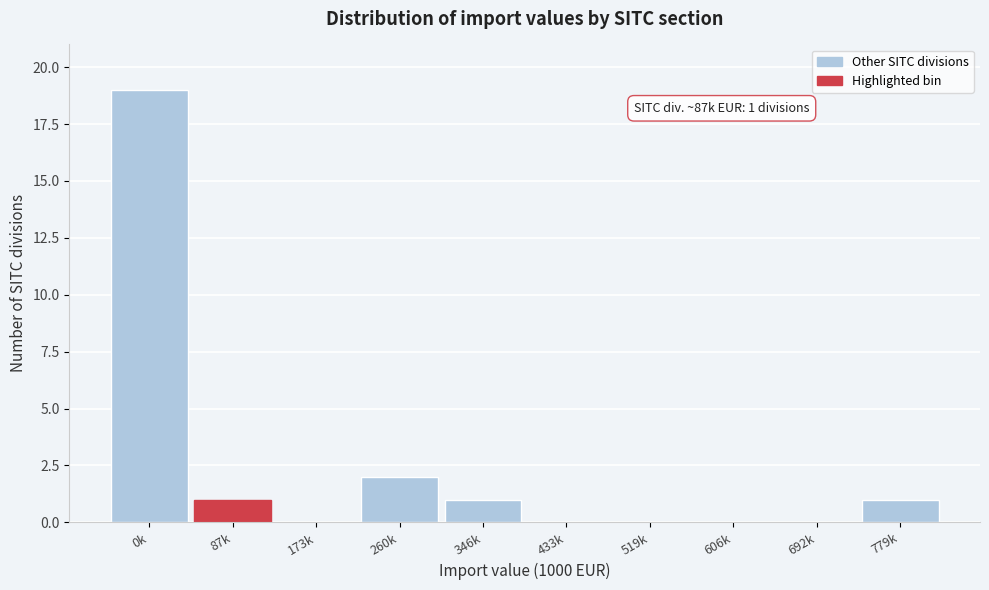

Reading left to right, transcribe all the data shown in this chart.

0k=19	87k=1	173k=0	260k=2	346k=1	433k=0	519k=0	606k=0	692k=0	779k=1